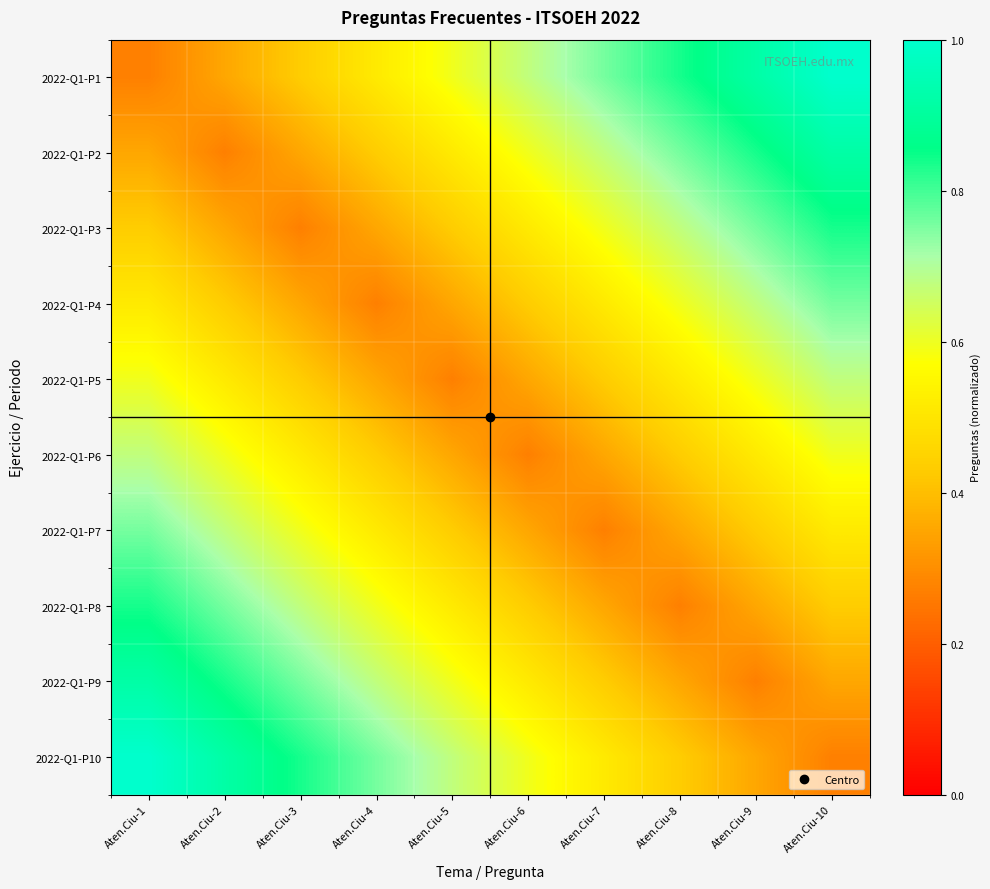

Rank the series at Aten.Ciu-4 from lowest to highest value.

2022-Q1-P4, 2022-Q1-P3, 2022-Q1-P5, 2022-Q1-P2, 2022-Q1-P6, 2022-Q1-P1, 2022-Q1-P7, 2022-Q1-P8, 2022-Q1-P9, 2022-Q1-P10